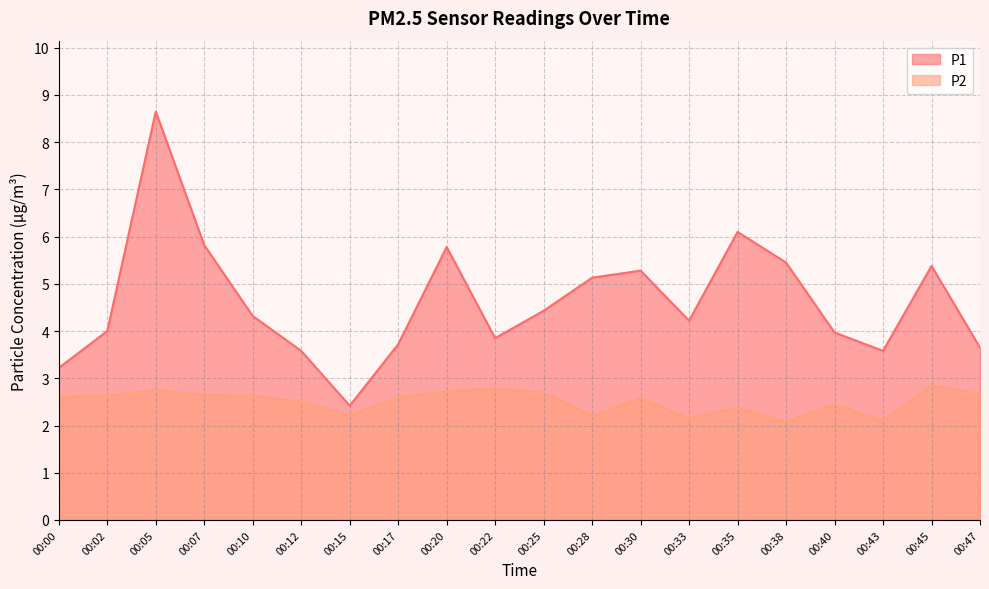

Where is the first local minimum for P2?

00:15